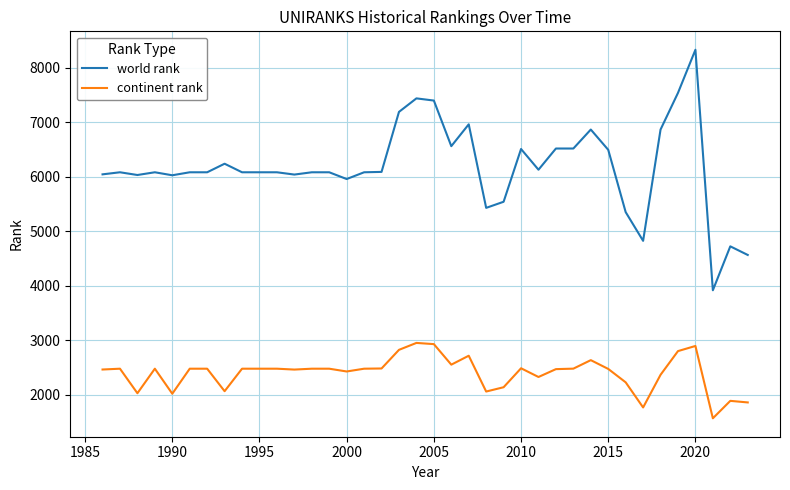

True or false: continent rank and world rank cross at least once.

False